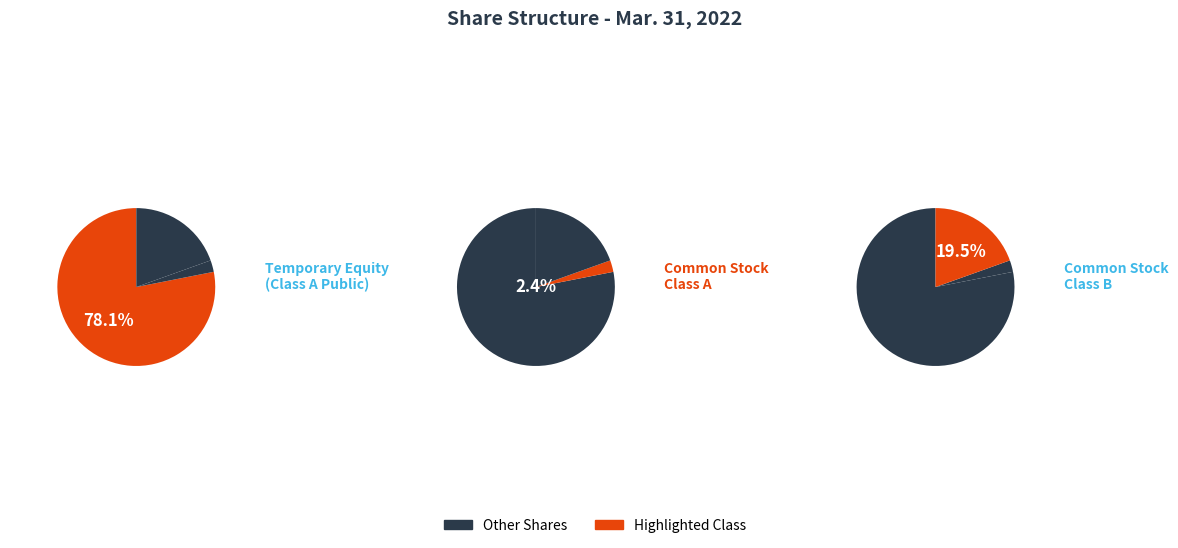

Is there any slice that represents more than half of the pie?

Yes